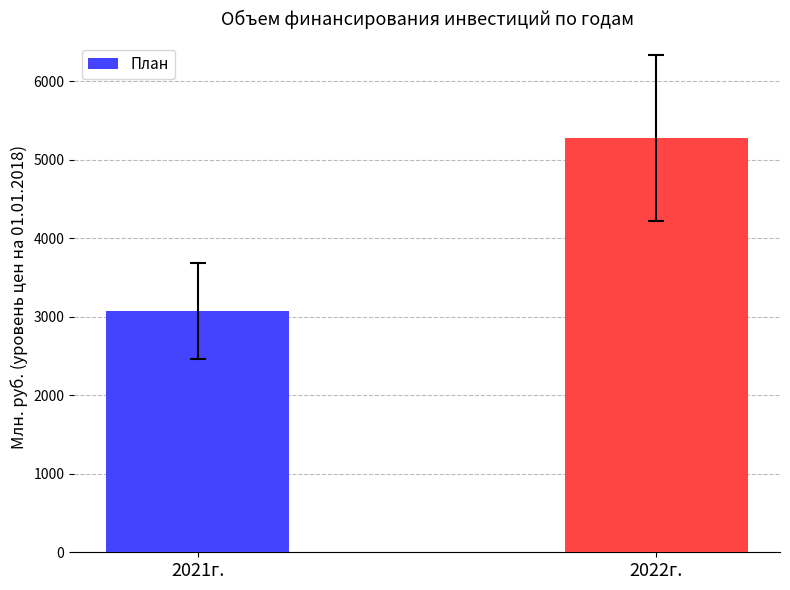

Read the value at 2022г..

5278.4